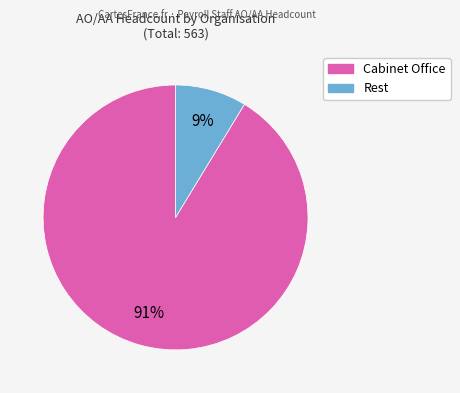

Is there any slice that represents more than half of the pie?

Yes